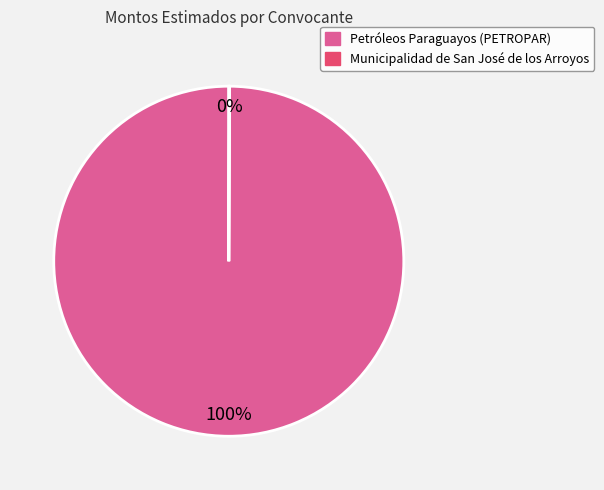

Which category has the biggest portion of the pie?

Petróleos Paraguayos (PETROPAR)